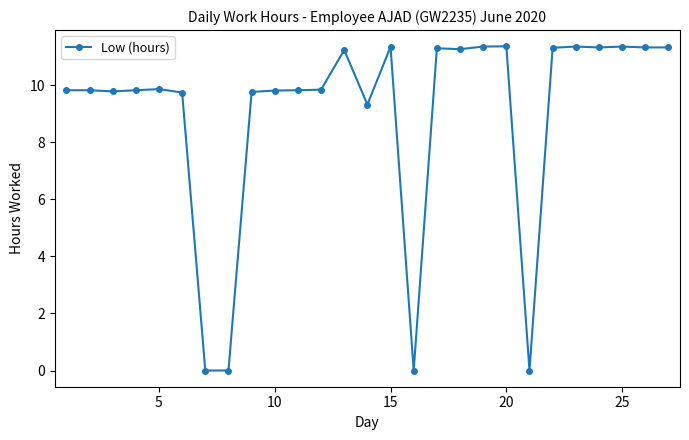

True or false: the data has more than 0 interior local peaks.

True